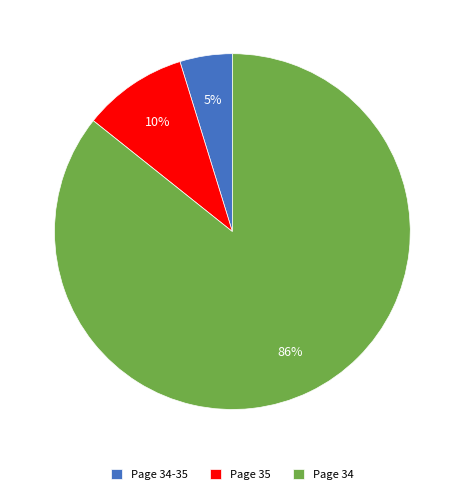

How many slices are in this pie chart?

3